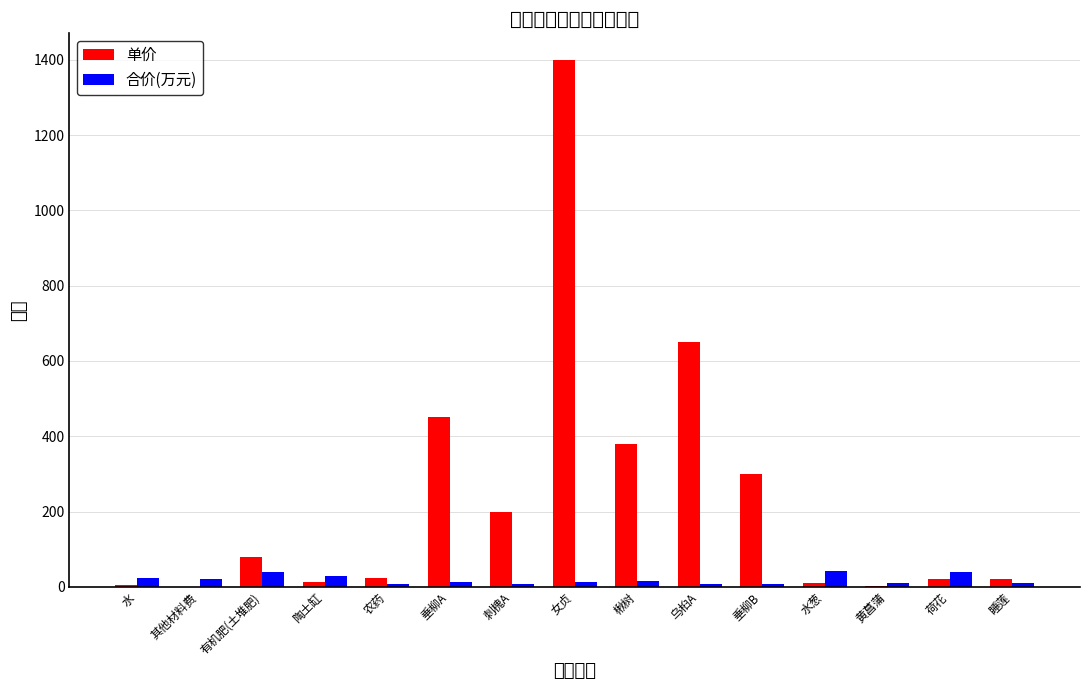

At which category does the chart reach its peak across all series?

女贞